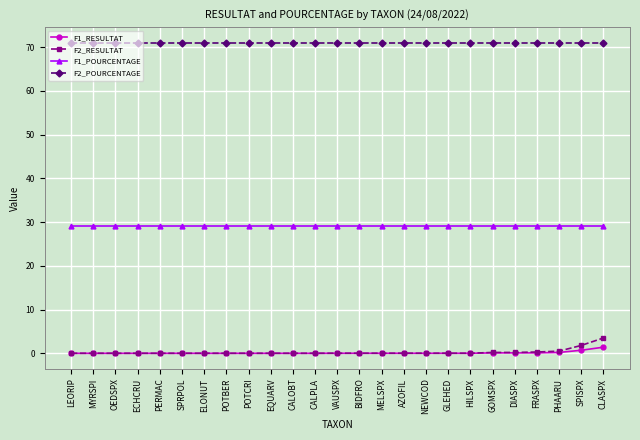

What are all the series names shown in the legend?

F1_RESULTAT, F2_RESULTAT, F1_POURCENTAGE, F2_POURCENTAGE